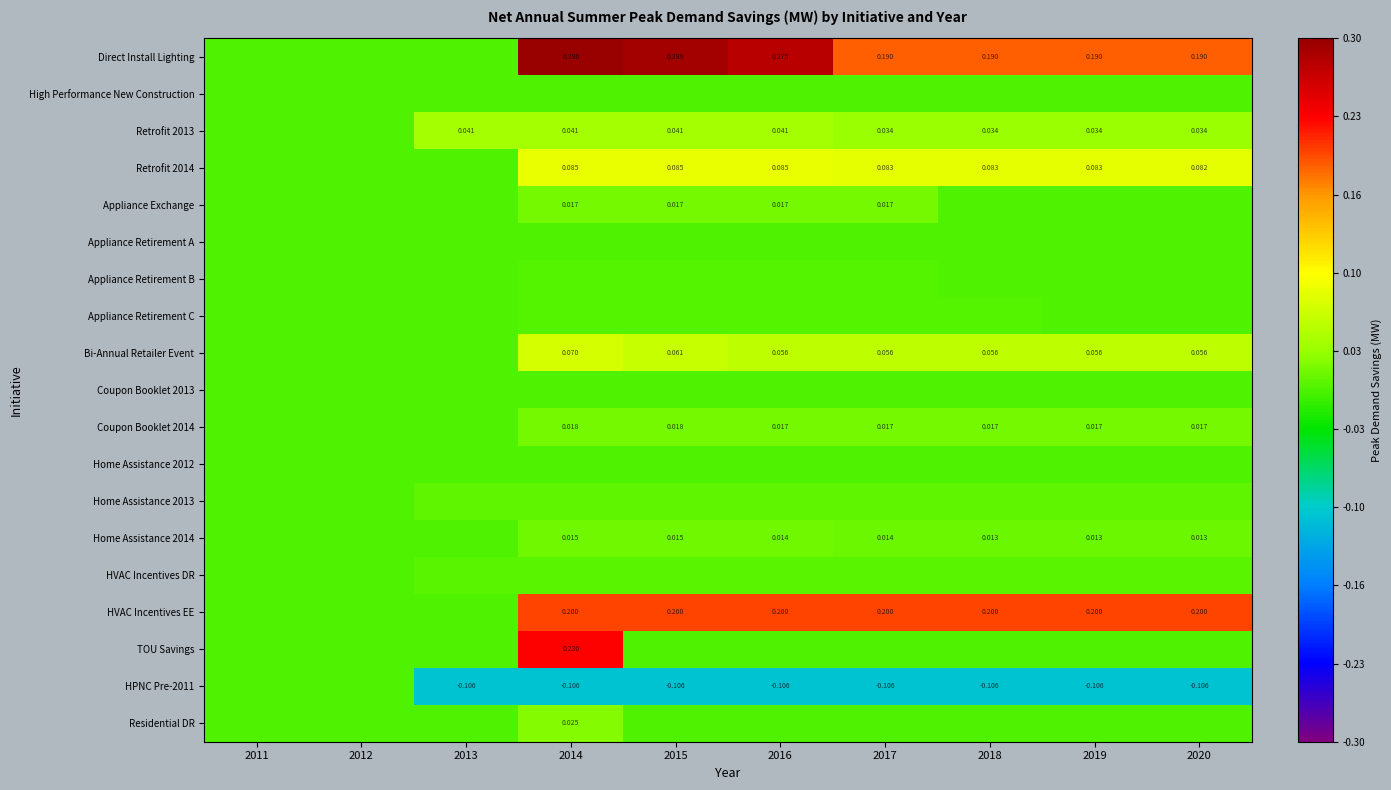

List the labels in order of Residential DR value, smallest first.

2011, 2012, 2013, 2015, 2016, 2017, 2018, 2019, 2020, 2014